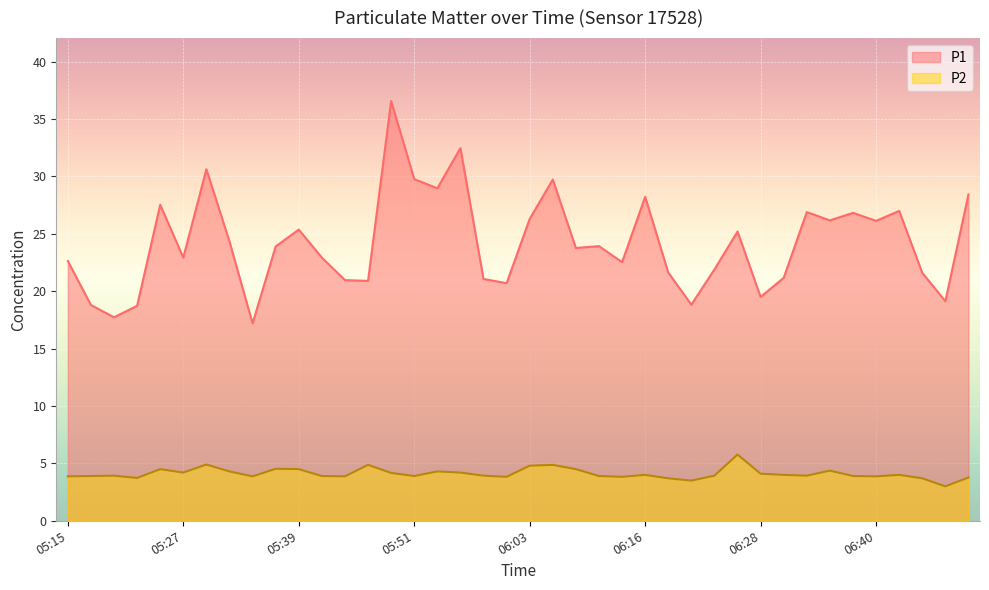

What position from the left is 06:50?

40